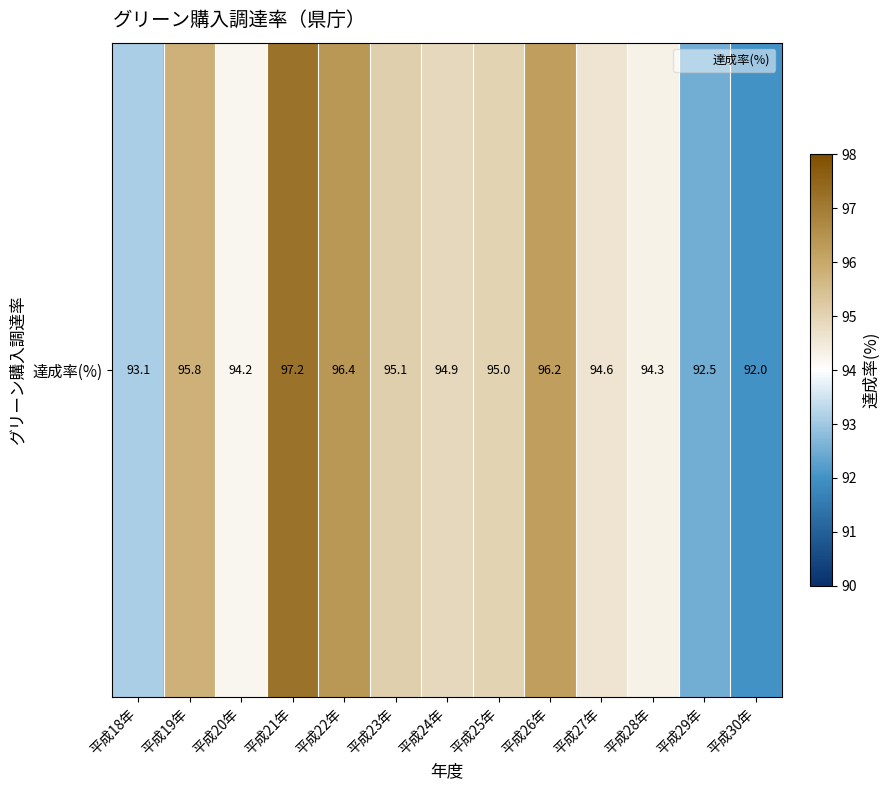

Where does the data first go above 94?

平成19年